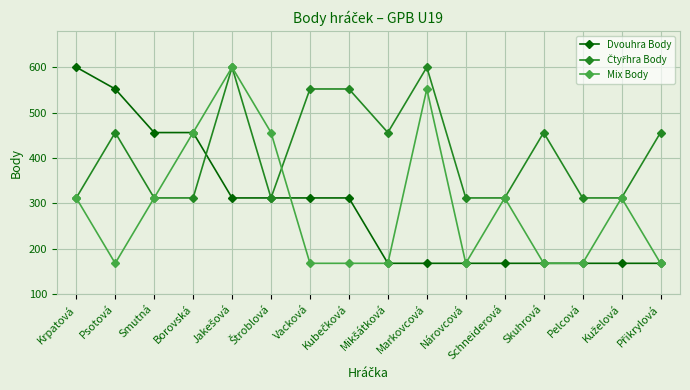

True or false: Dvouhra Body has a value of 312 at Vacková.

True